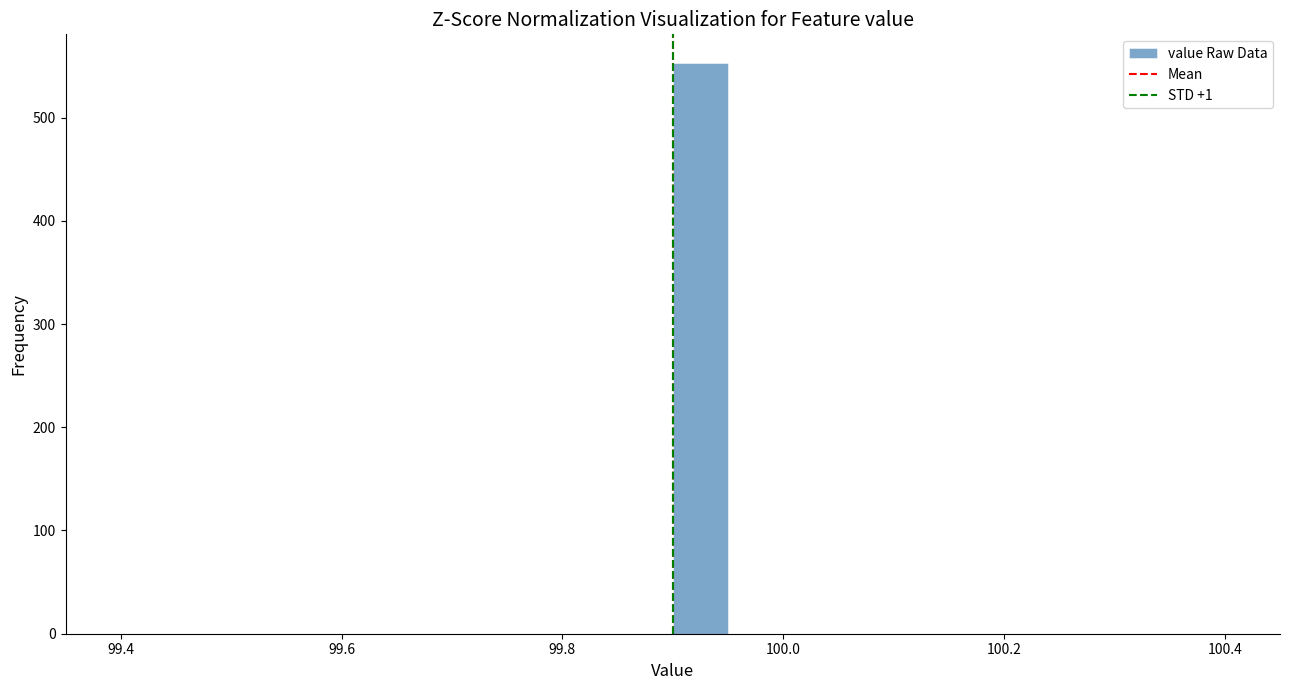

Read against the x-axis, roughly where is the centre of the tallest bar?

99.92